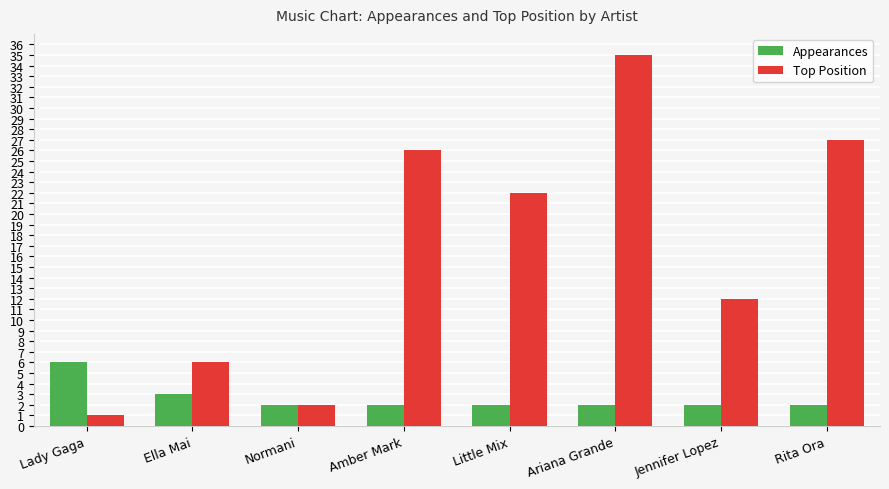

Is it true that Appearances equals 2 at Rita Ora?

True